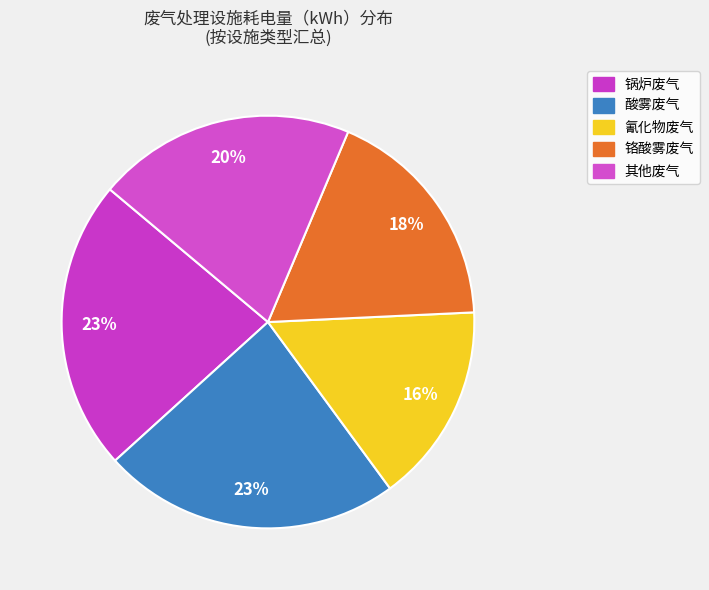

Count the number of slices in the pie.

5